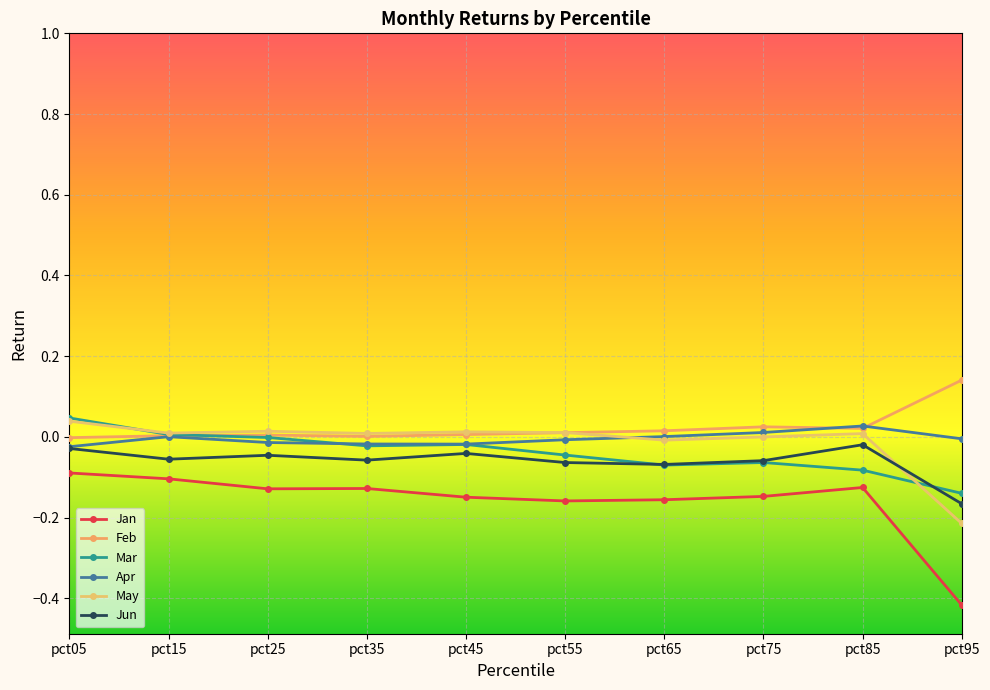

True or false: Apr has more than 0 interior local peaks.

True